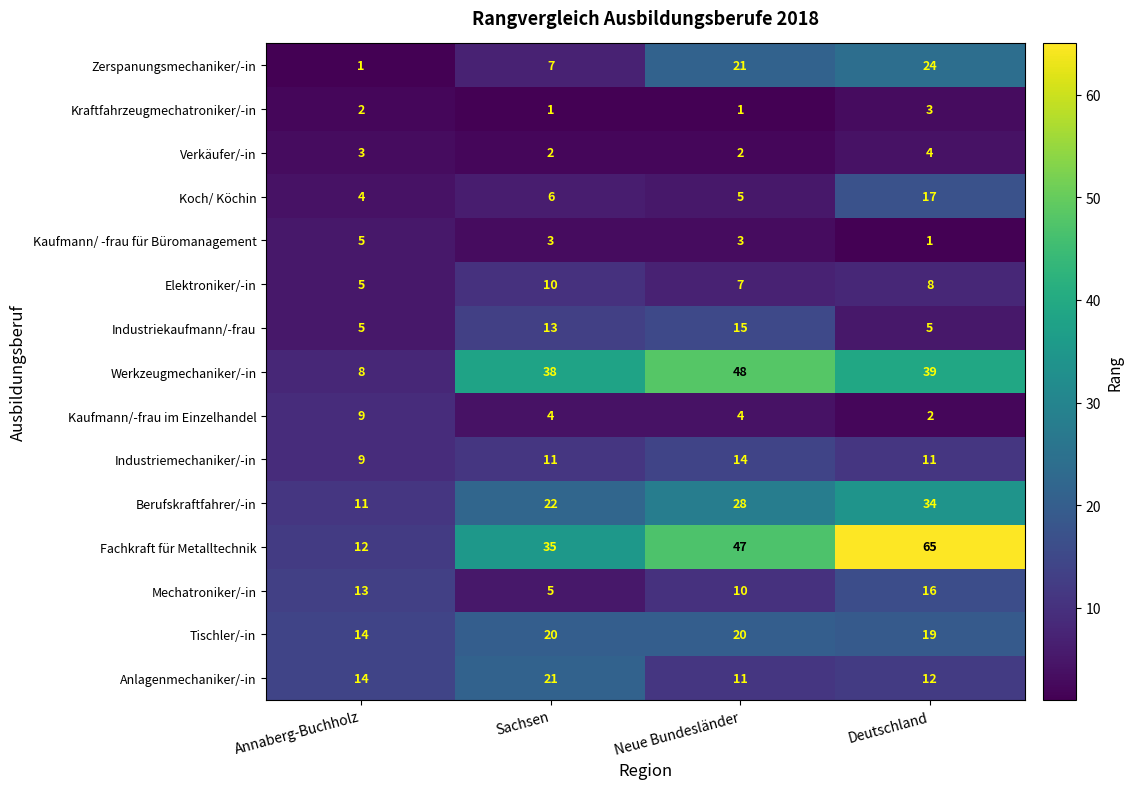

Where is Anlagenmechaniker/-in nearest to the value 16?

Annaberg-Buchholz